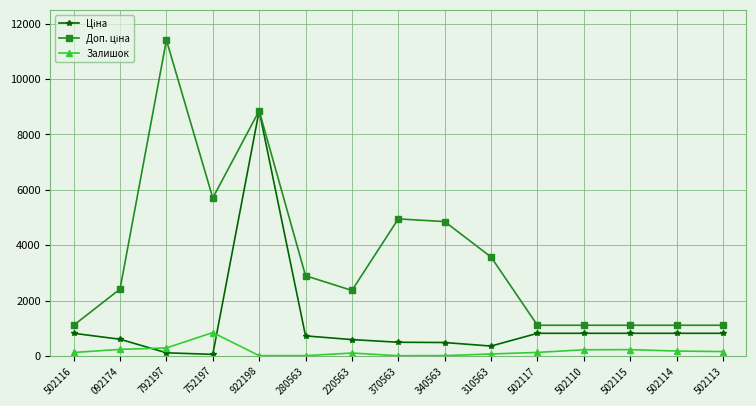

What is the highest value of the Залишок series?

845.0